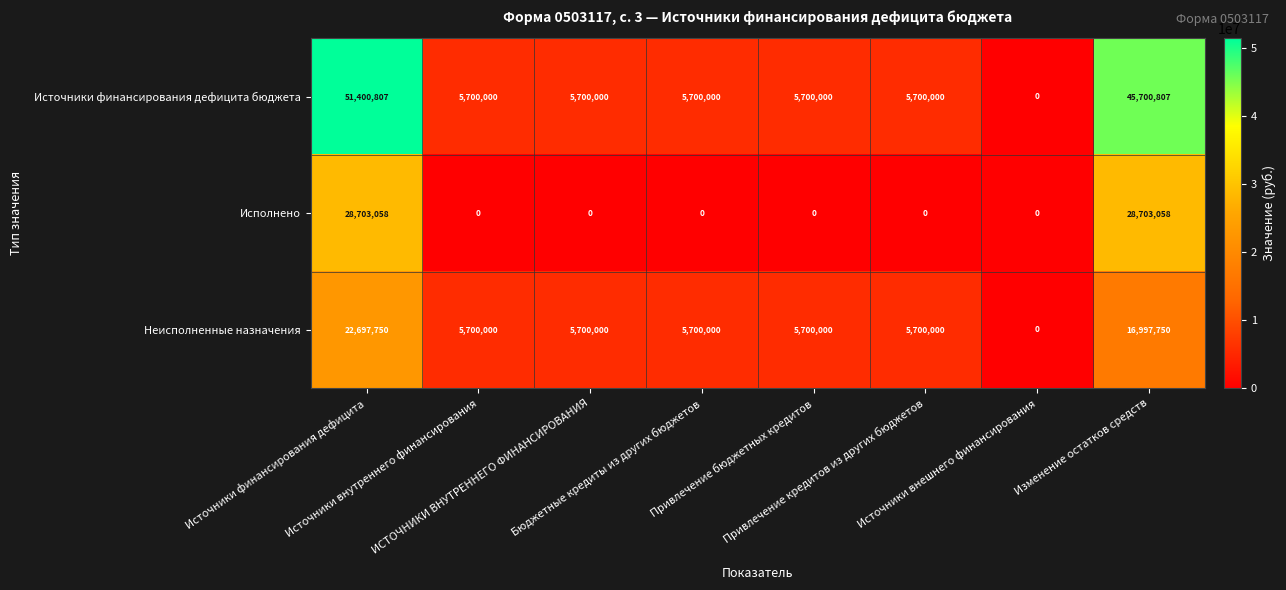

What is the maximum value shown in the chart?

51400807